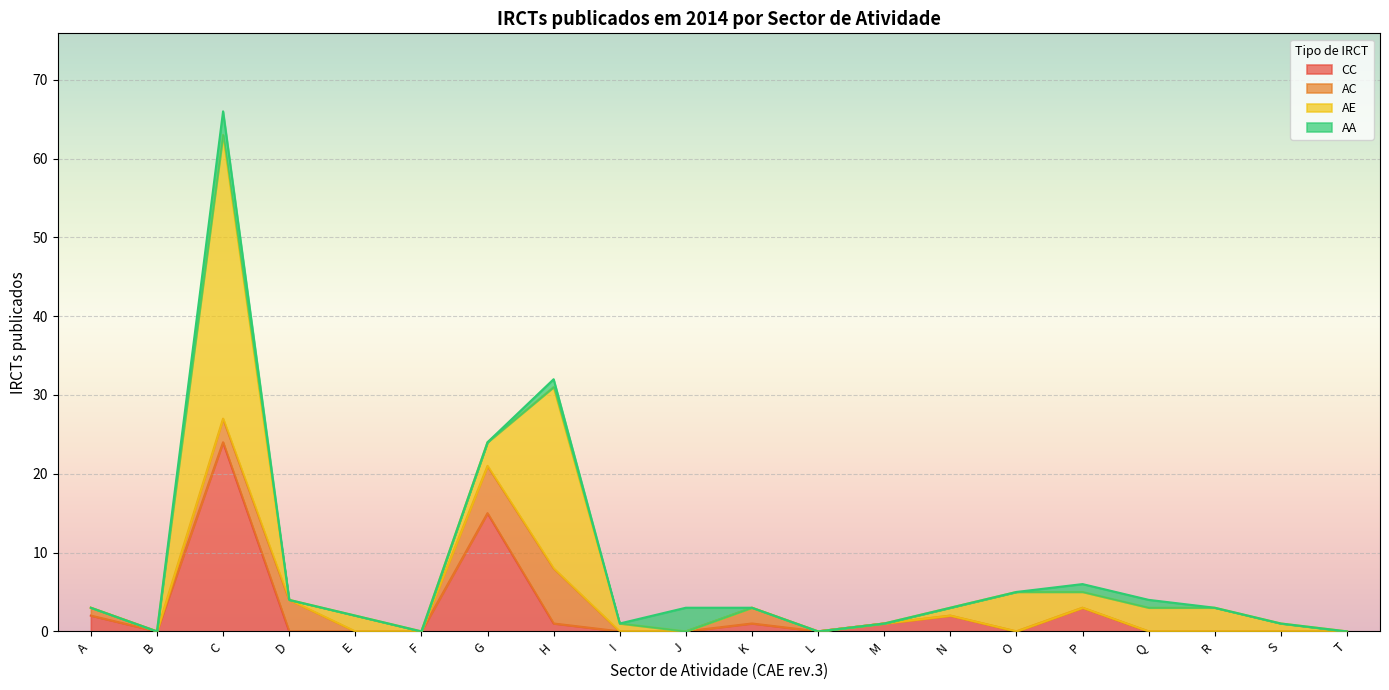

Which series has the widest spread of values?

AE